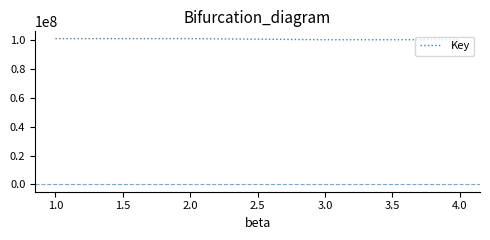

How many lines are shown in the chart?

1